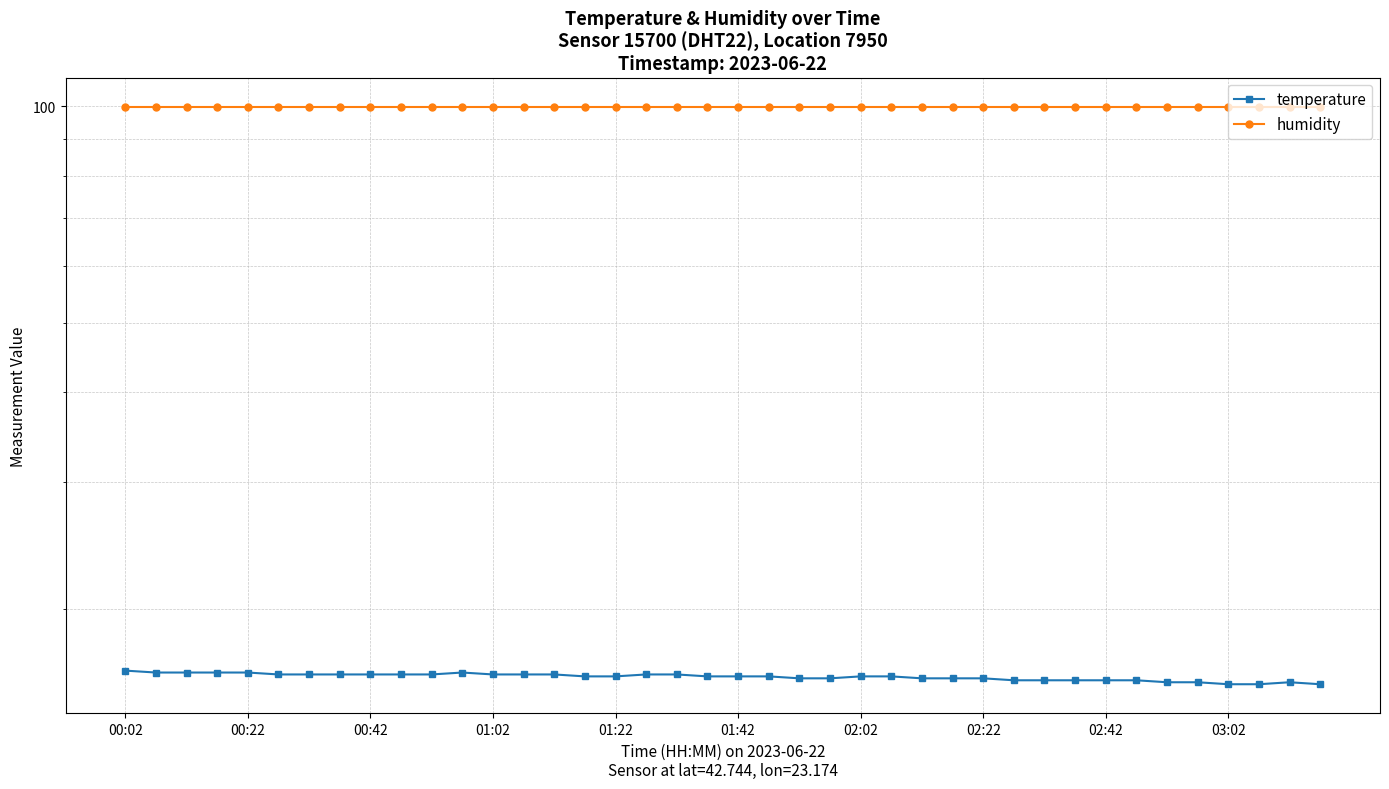

Does the chart display data point markers on the line(s)?

Yes